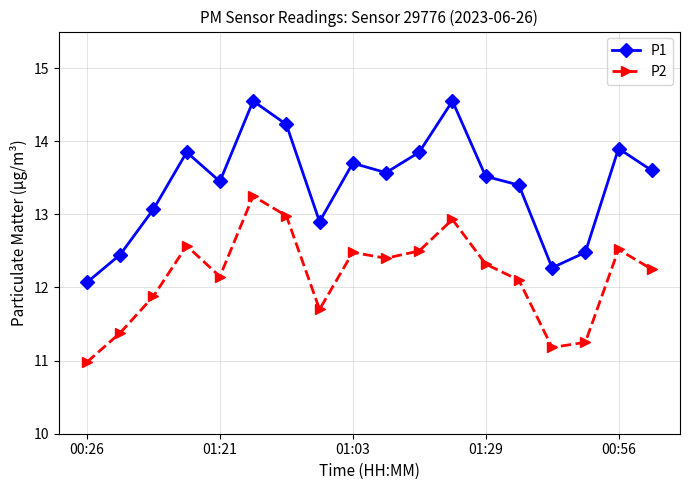

True or false: P2 and P1 intersect in this chart.

False